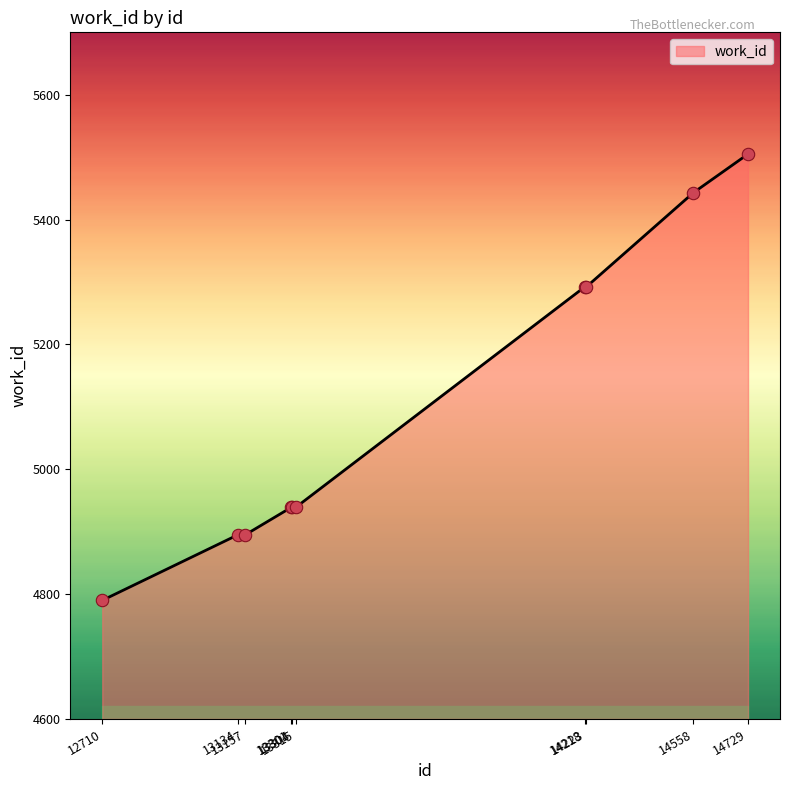

Between 13315 and 14729, which is larger?

14729